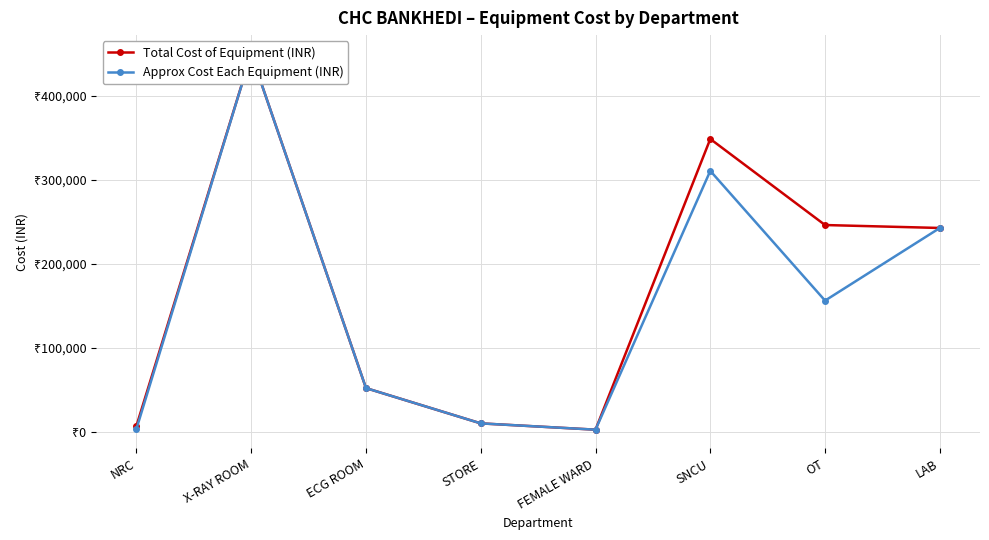

The value of Approx Cost Each Equipment (INR) at X-RAY ROOM is 450000. True or false?

True